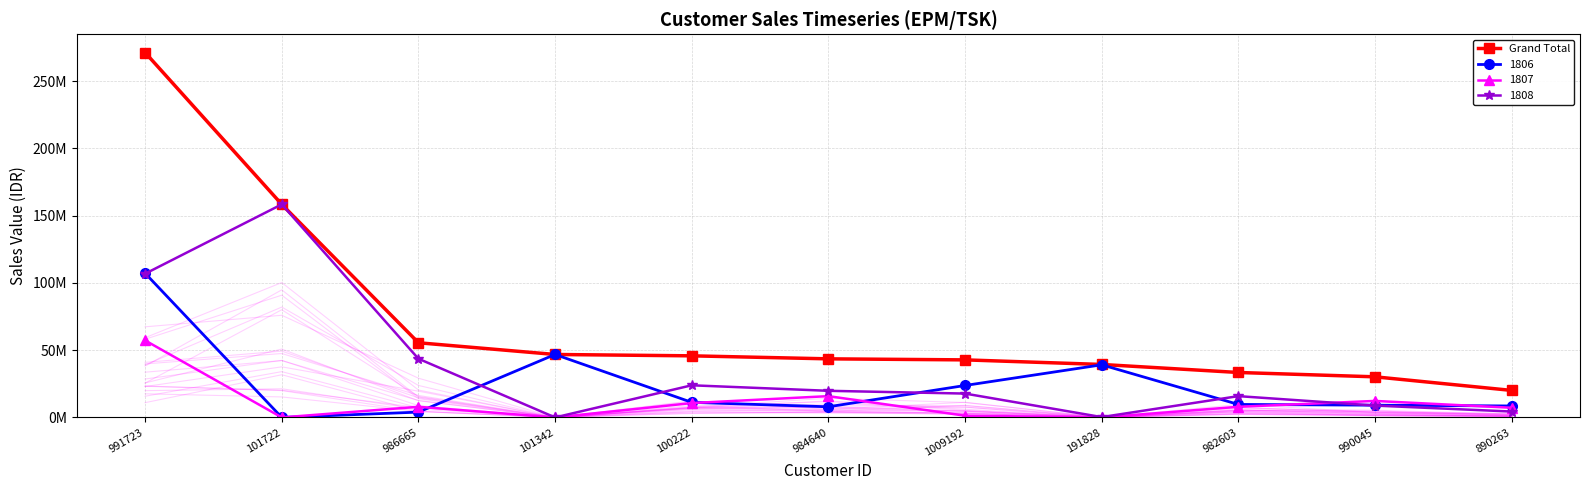

The chart shows a value of 22997228 at 982603. True or false?

False